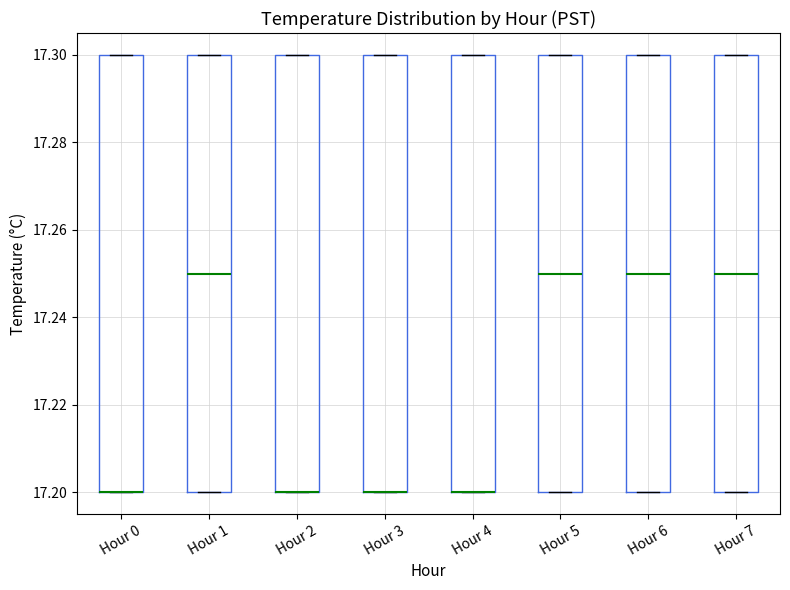

Reading left to right, transcribe this box plot: for each box, give where its median line is, the range the box spans, and where its two whiskers end, as read against the y-axis. The values are not printed on the chart, so give them approximately, as read against the axis.

Hour 0: median 17.20 (drawn on the box's lower edge), box 17.20 to 17.30, whiskers 17.20 to 17.30
Hour 1: median 17.25, box 17.20 to 17.30, whiskers 17.20 to 17.30
Hour 2: median 17.20 (drawn on the box's lower edge), box 17.20 to 17.30, whiskers 17.20 to 17.30
Hour 3: median 17.20 (drawn on the box's lower edge), box 17.20 to 17.30, whiskers 17.20 to 17.30
Hour 4: median 17.20 (drawn on the box's lower edge), box 17.20 to 17.30, whiskers 17.20 to 17.30
Hour 5: median 17.25, box 17.20 to 17.30, whiskers 17.20 to 17.30
Hour 6: median 17.25, box 17.20 to 17.30, whiskers 17.20 to 17.30
Hour 7: median 17.25, box 17.20 to 17.30, whiskers 17.20 to 17.30